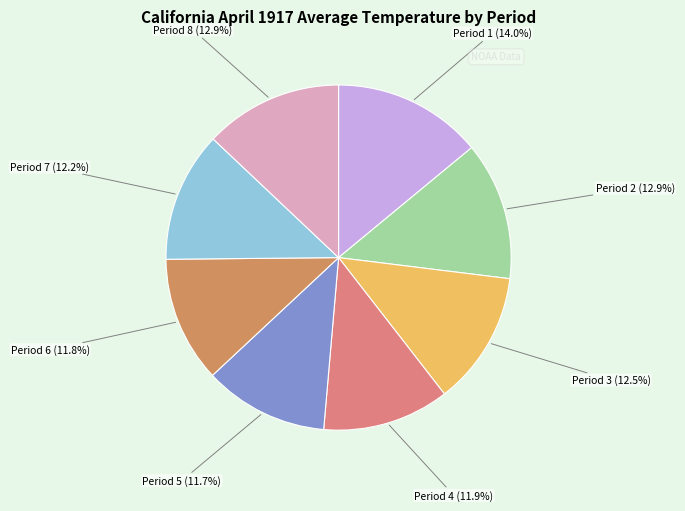

The Period 6 slice represents 12% of the pie. True or false?

True